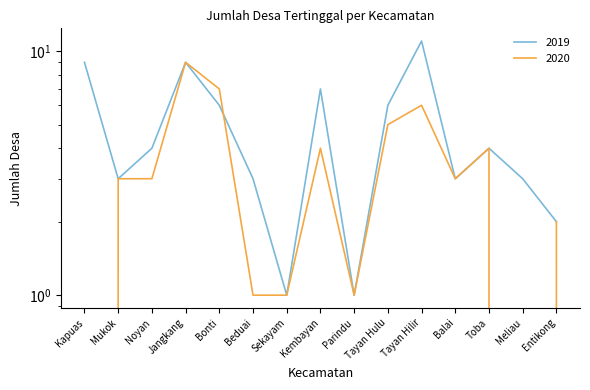

How many values in the 2019 series exceed 4?

6